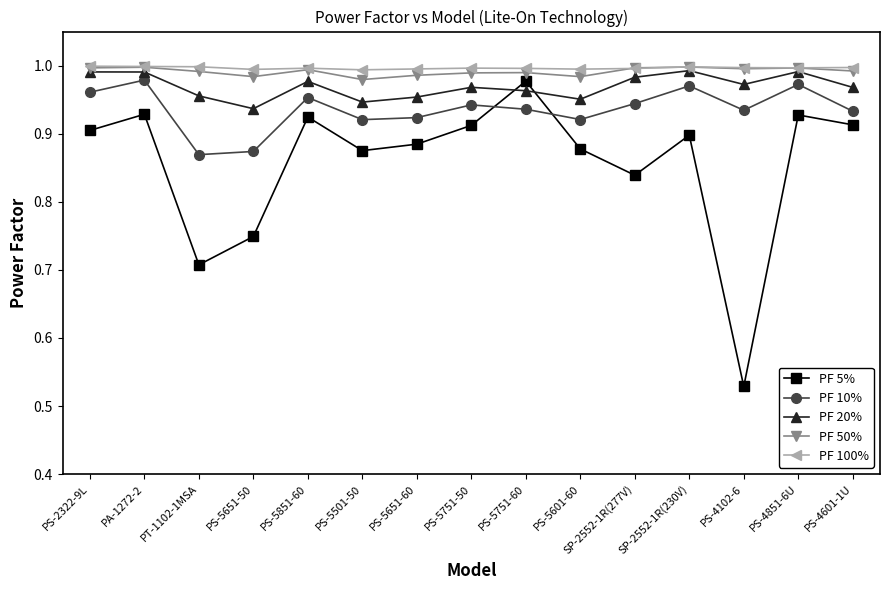

At which category does the chart reach its minimum across all series?

PS-4102-6